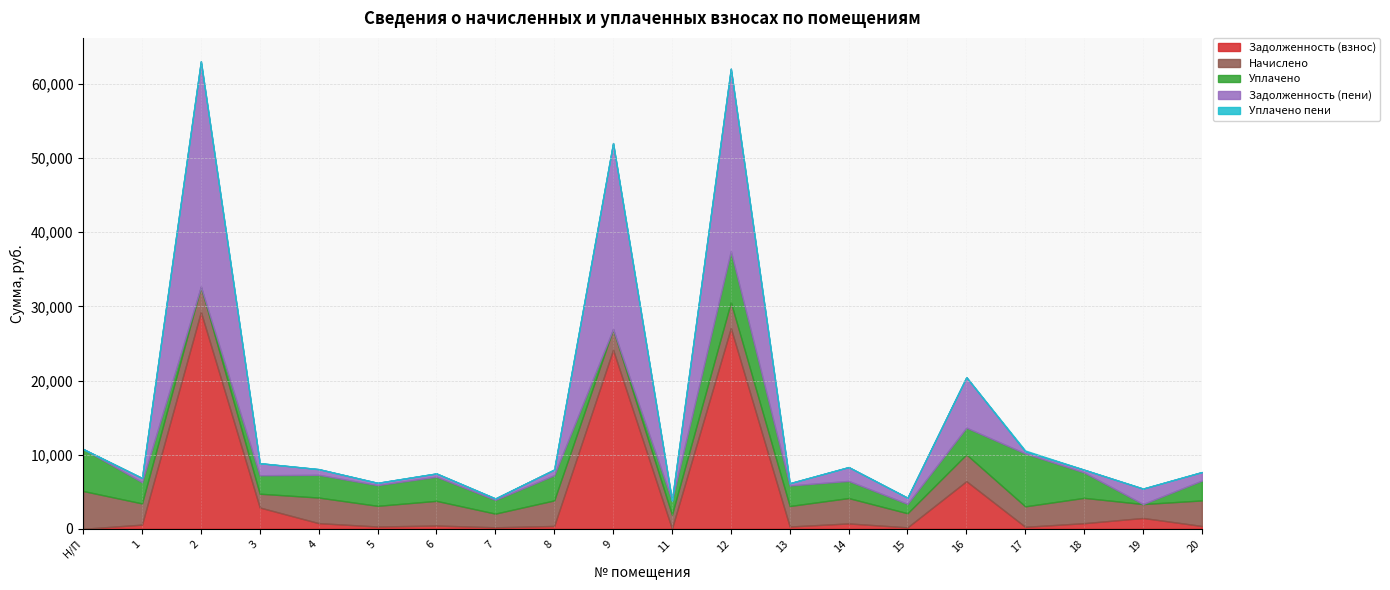

True or false: Уплачено and Уплачено пени intersect in this chart.

False